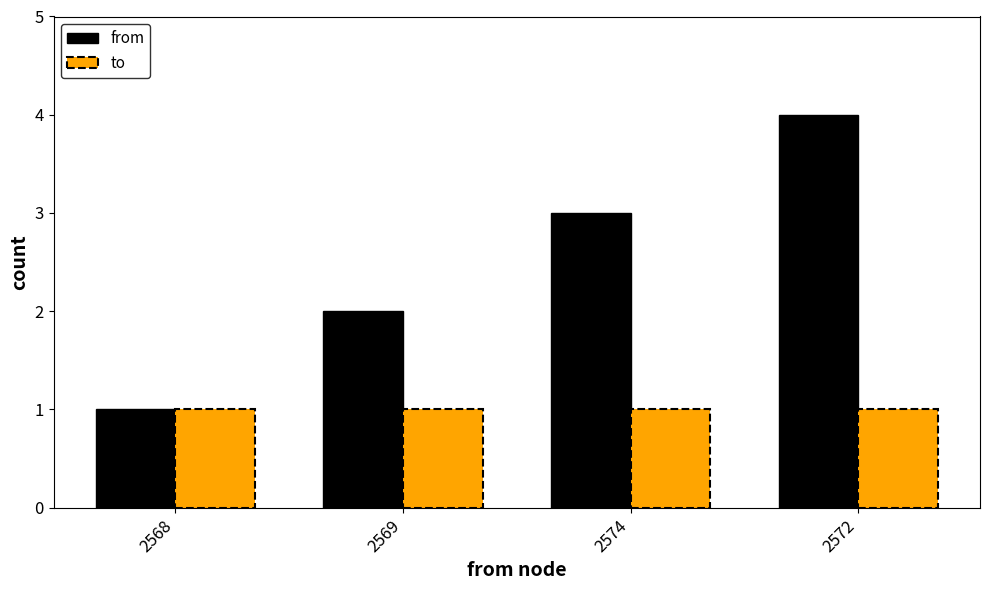

Which series has the widest spread of values?

from